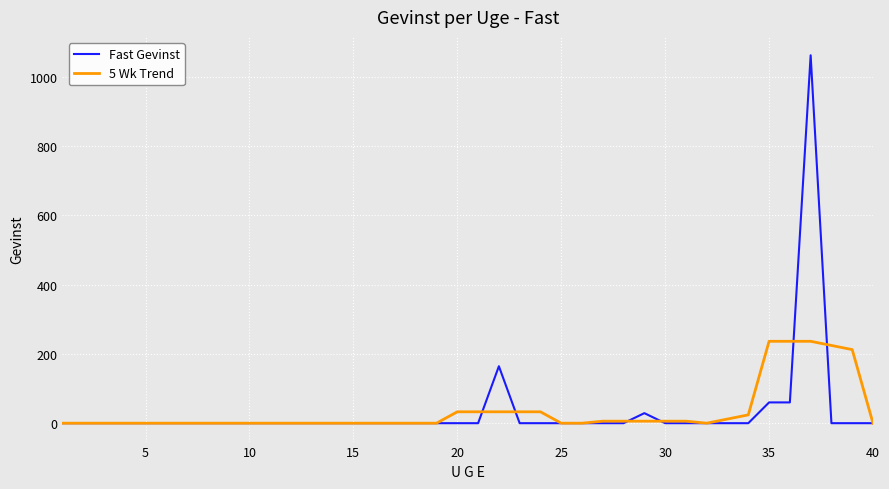

Which series has the widest spread of values?

Fast Gevinst